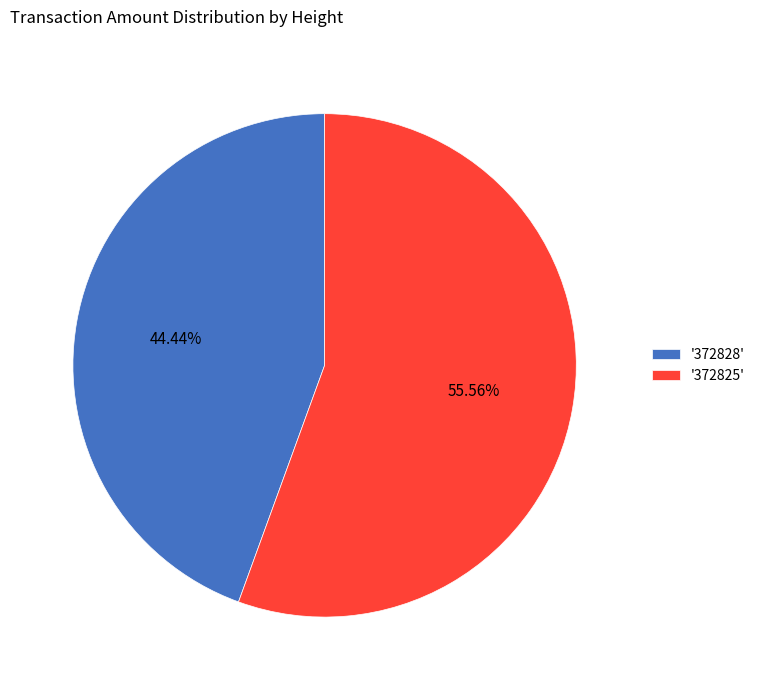

Is the sum of '372825' and '372828' greater than half?

Yes